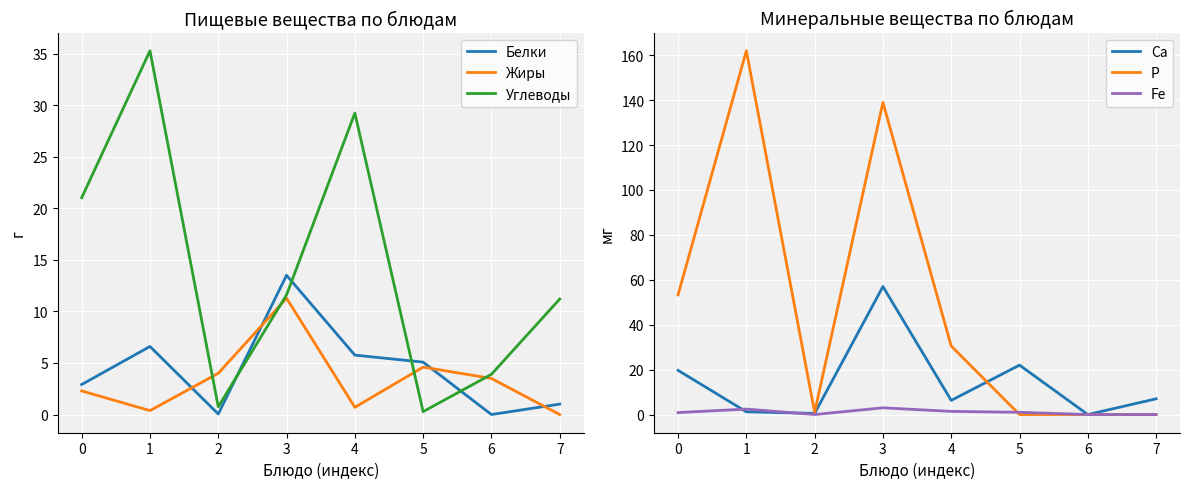

The value of Fe at 1 is 3.9. True or false?

False